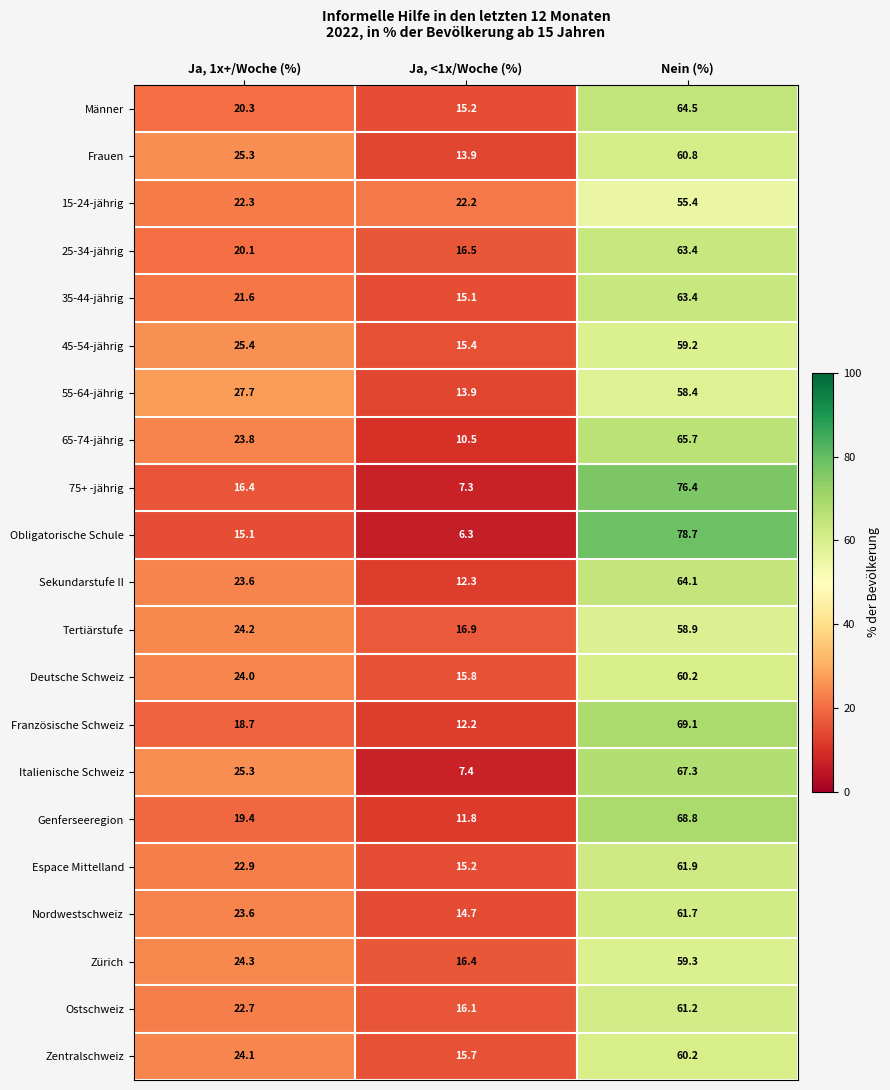

Where is Nordwestschweiz nearest to the value 38?

Ja, 1x+/Woche (%)